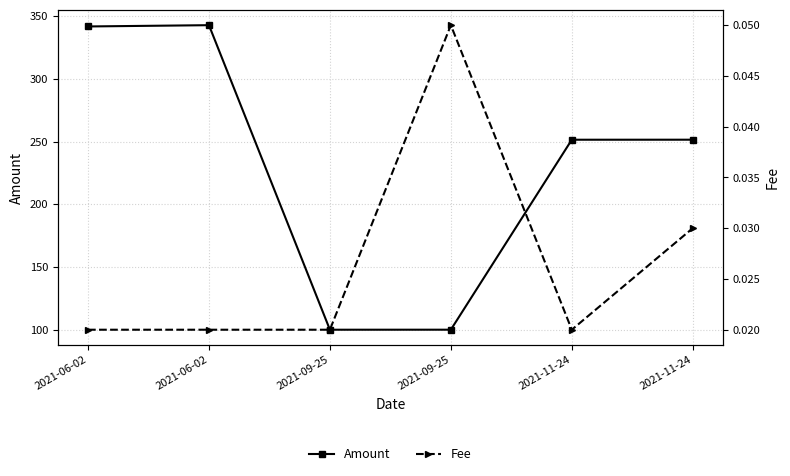

True or false: Amount and Fee cross at least once.

False